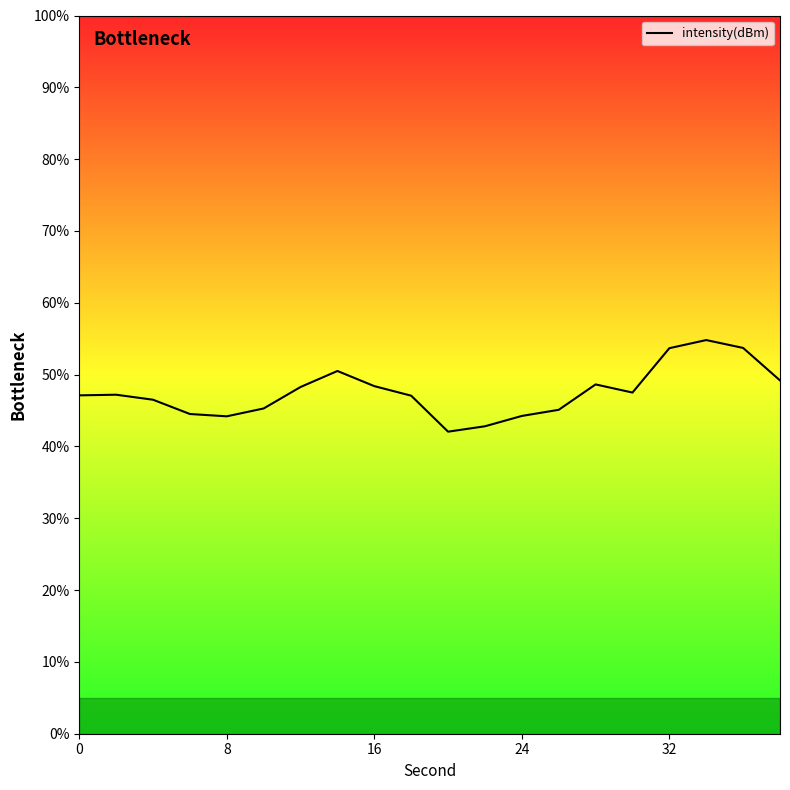

What is the difference between the maximum and minimum values?

12.8